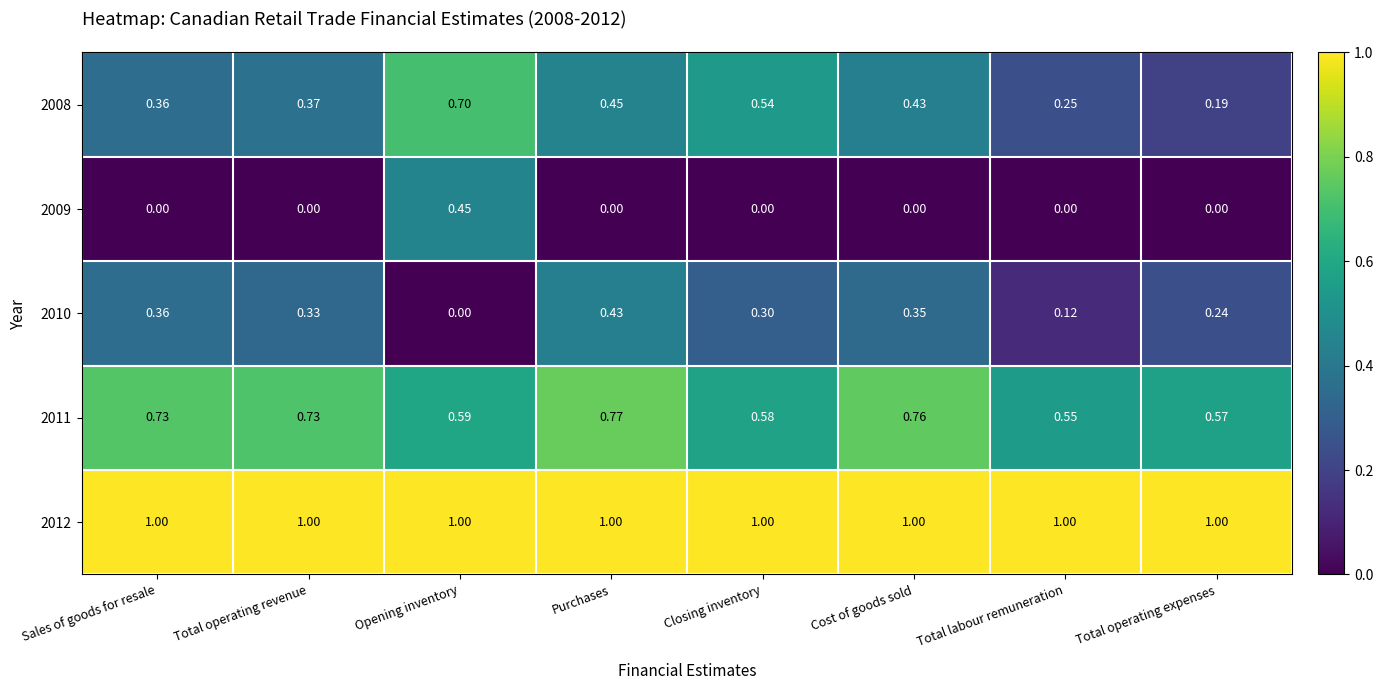

At which label is 2008 closest to 0?

Total operating expenses